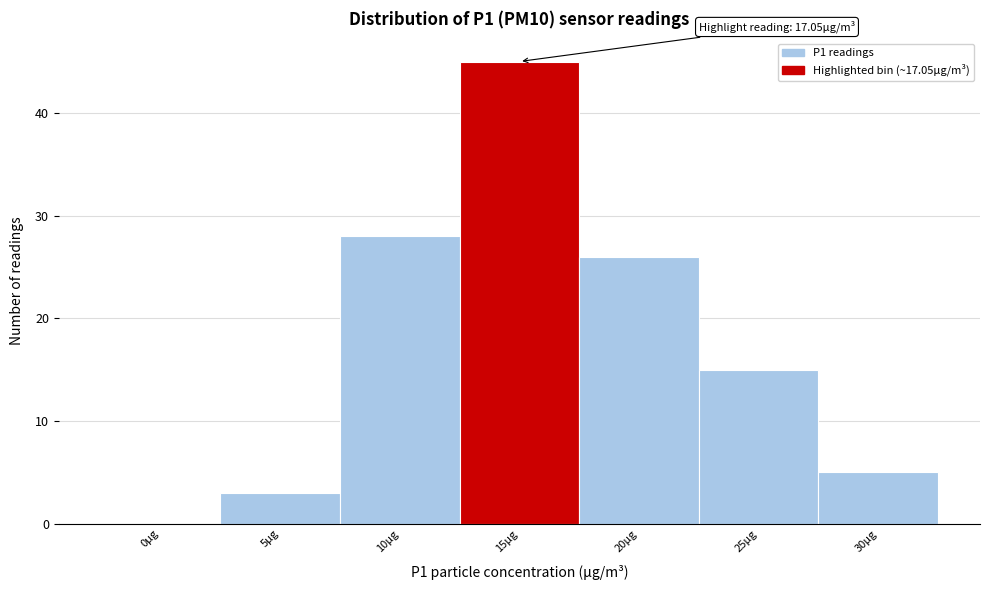

Reading left to right, transcribe all the data shown in this chart.

0µg=0	5µg=3	10µg=28	15µg=45	20µg=26	25µg=15	30µg=5